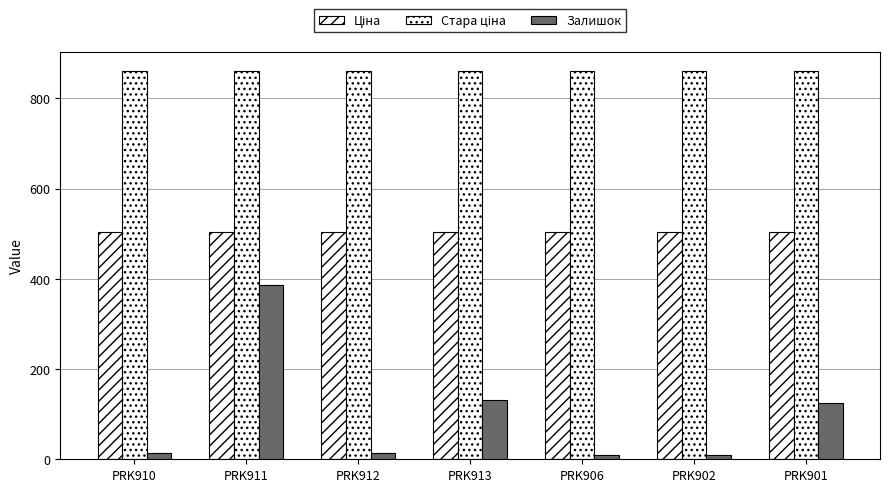

Is it true that Стара ціна equals 860.1 at PRK910?

True